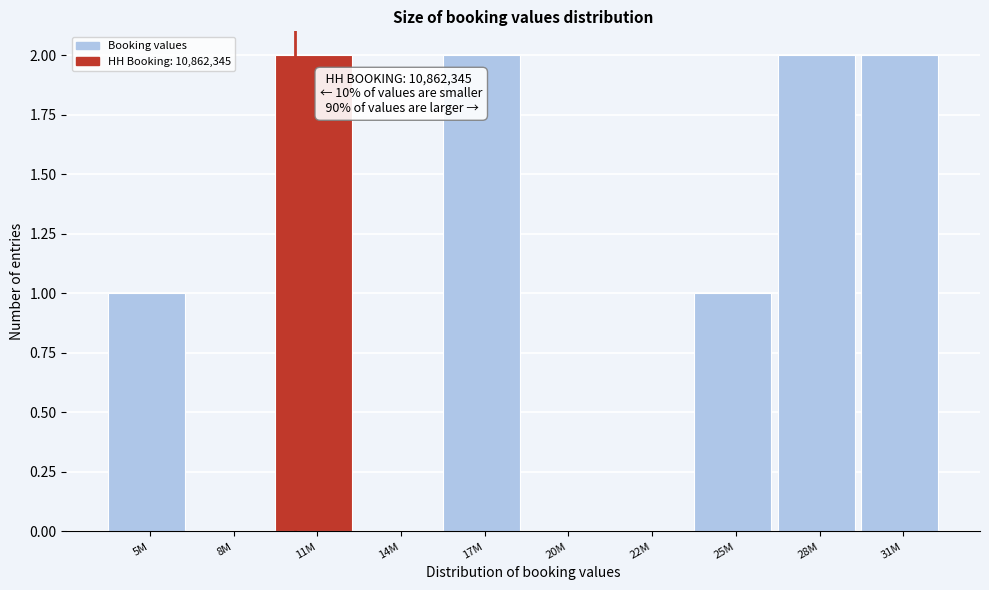

Reading left to right, extract all data points from this chart.

5M=1	8M=0	11M=2	14M=0	17M=2	20M=0	22M=0	25M=1	28M=2	31M=2